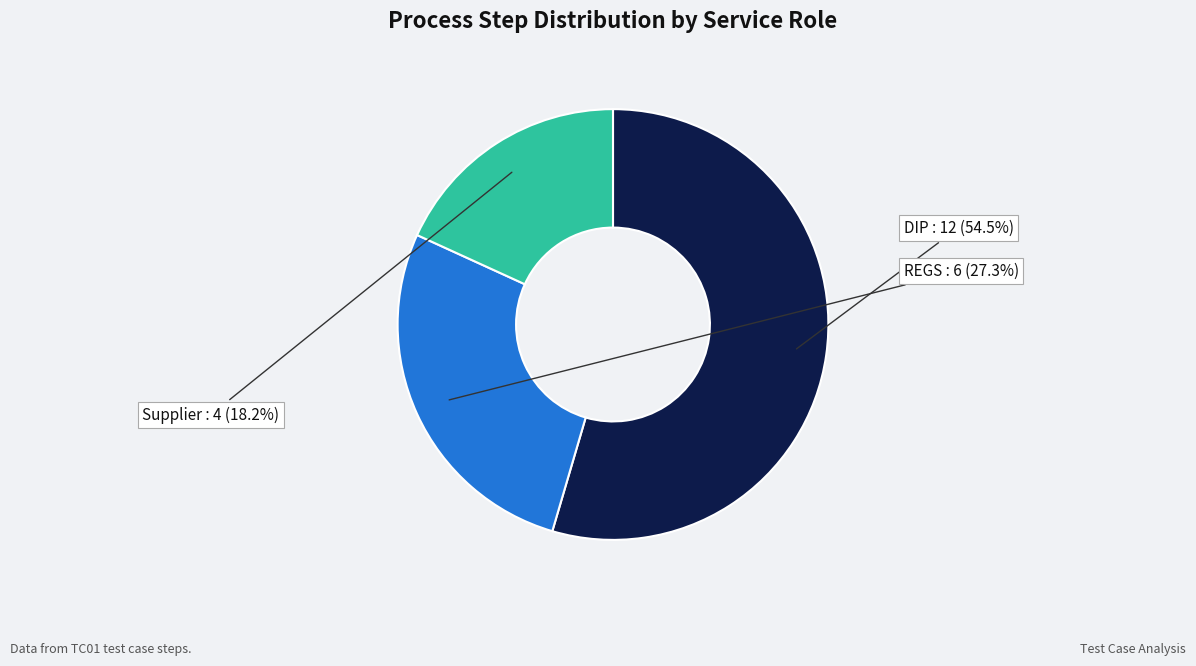

Is it true that Supplier is 18% of the pie?

True